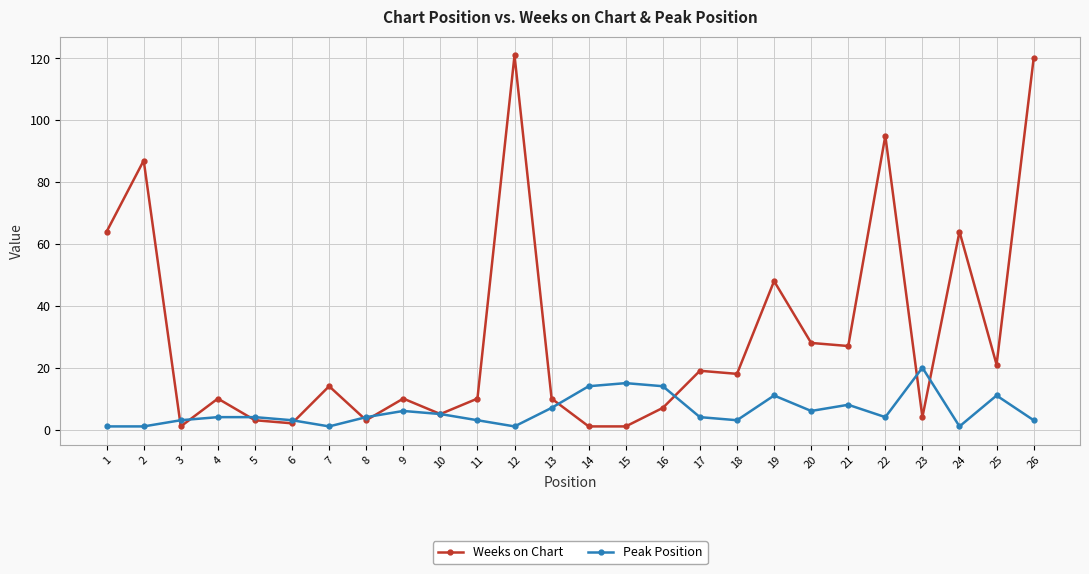

At how many categories does at least one series exceed 44?

7